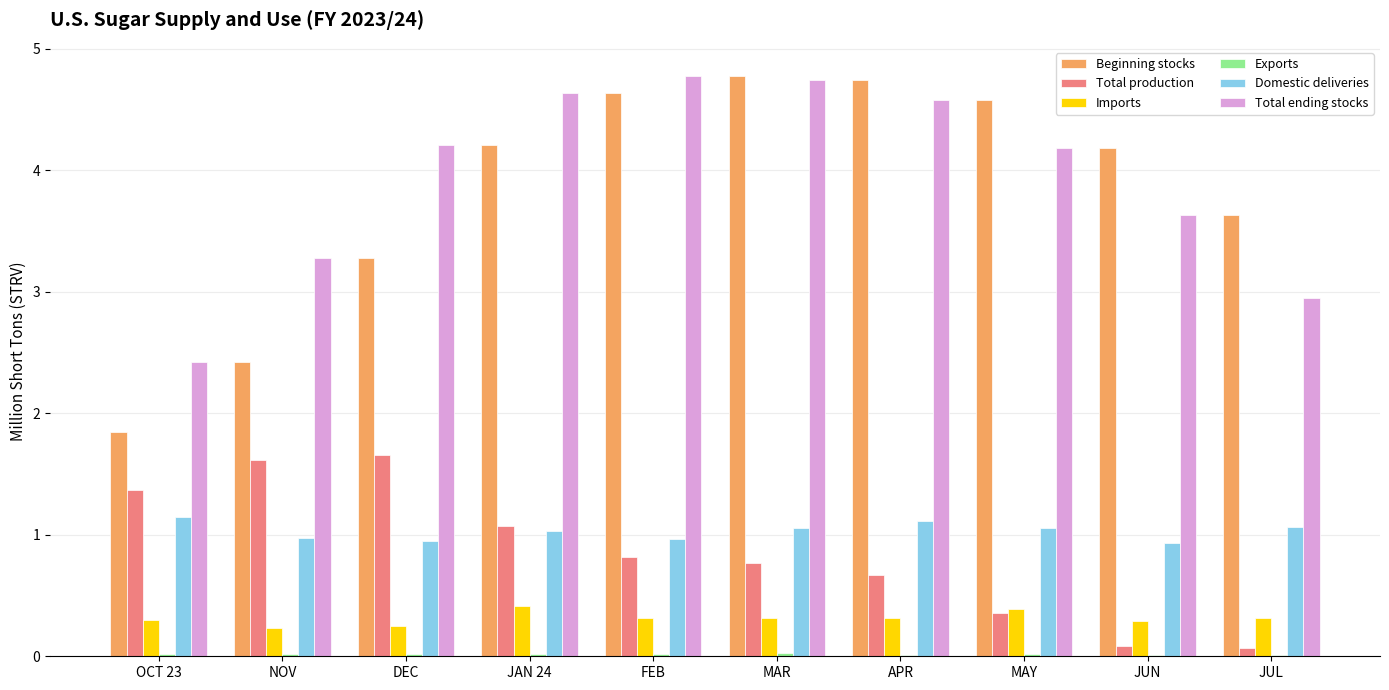

How many values in the Domestic deliveries series exceed 1?

6